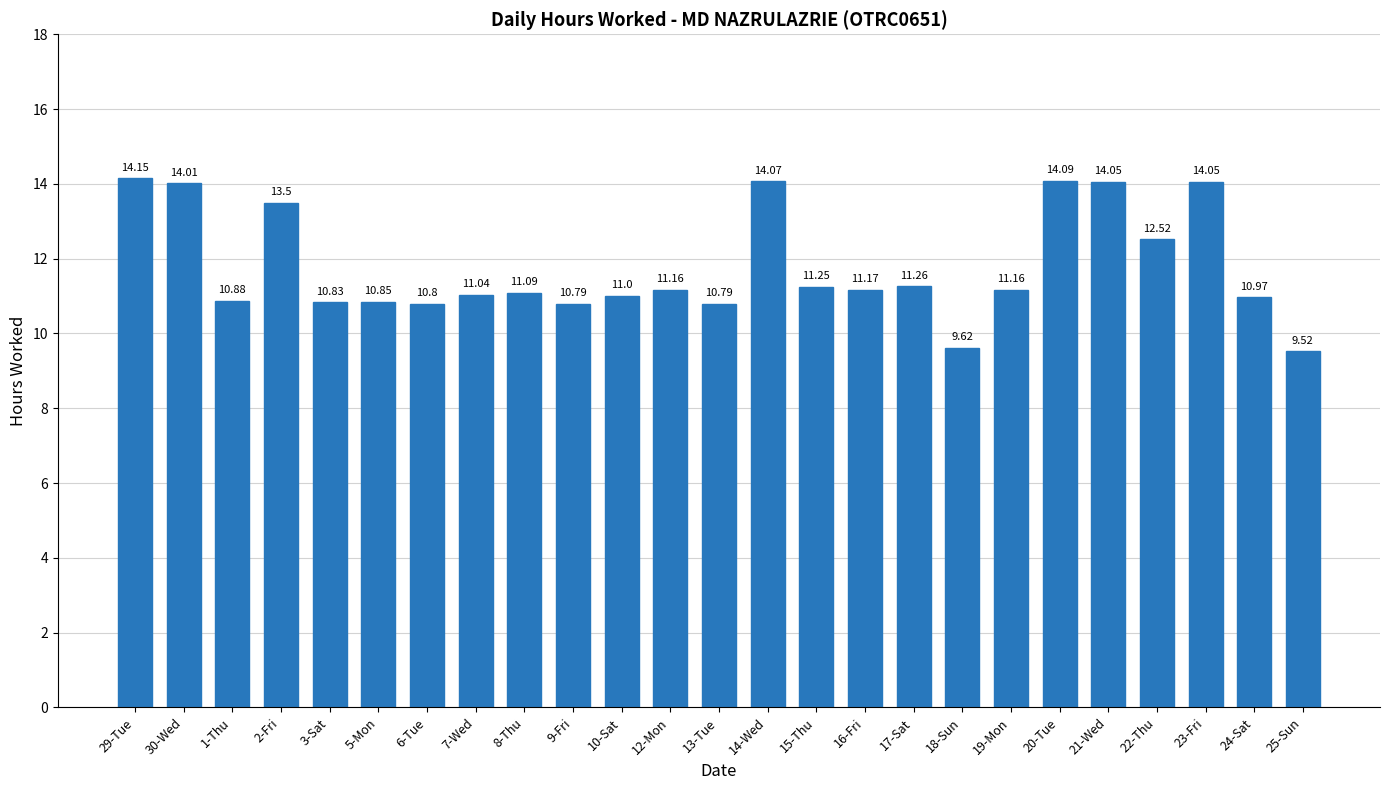

Does the chart contain stacked bars?

No